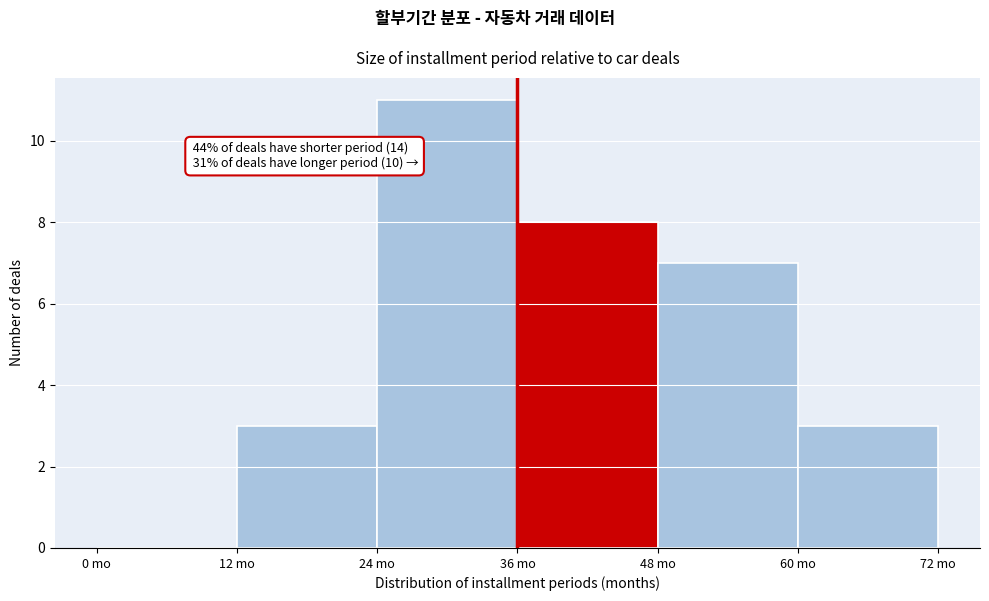

Over which range of the x-axis is the bar tallest?

24 to 36